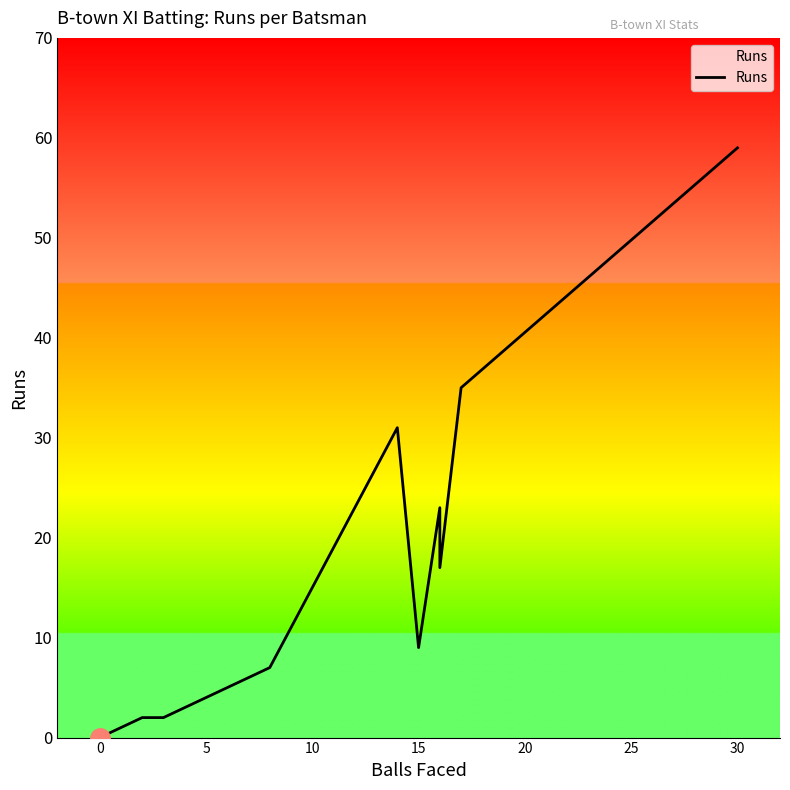

Is it true that the value at 10 is 1?

False